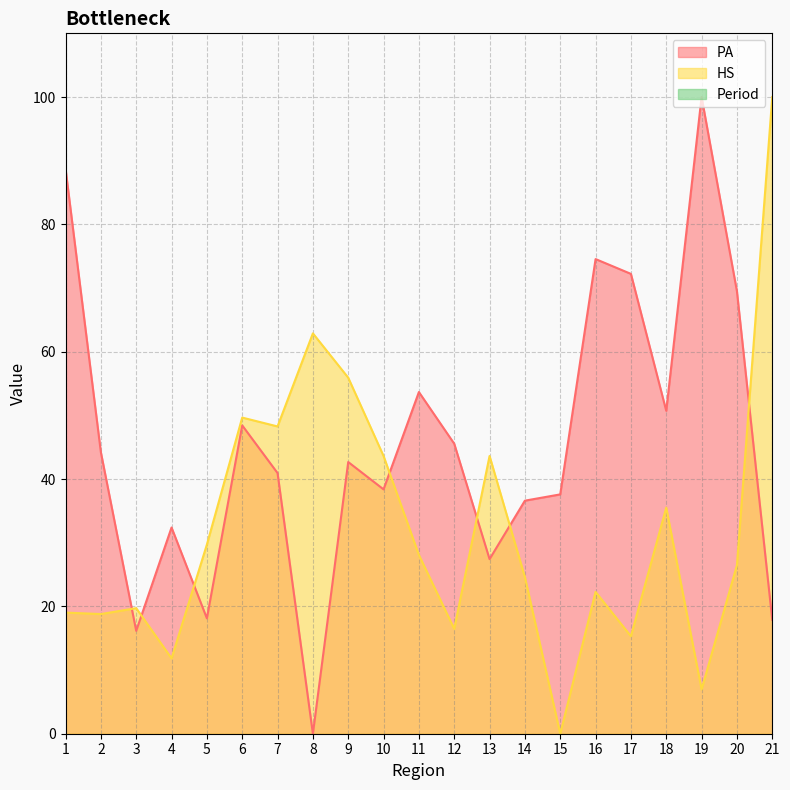

Where does the HS series first go above 26?

5